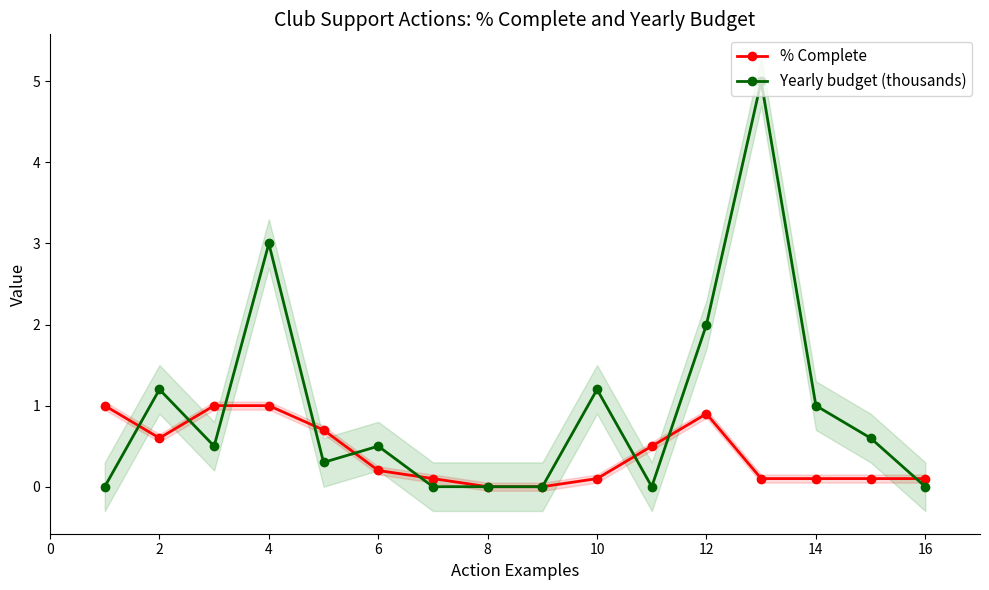

True or false: Yearly budget (thousands) has more than 1 interior local peaks.

True